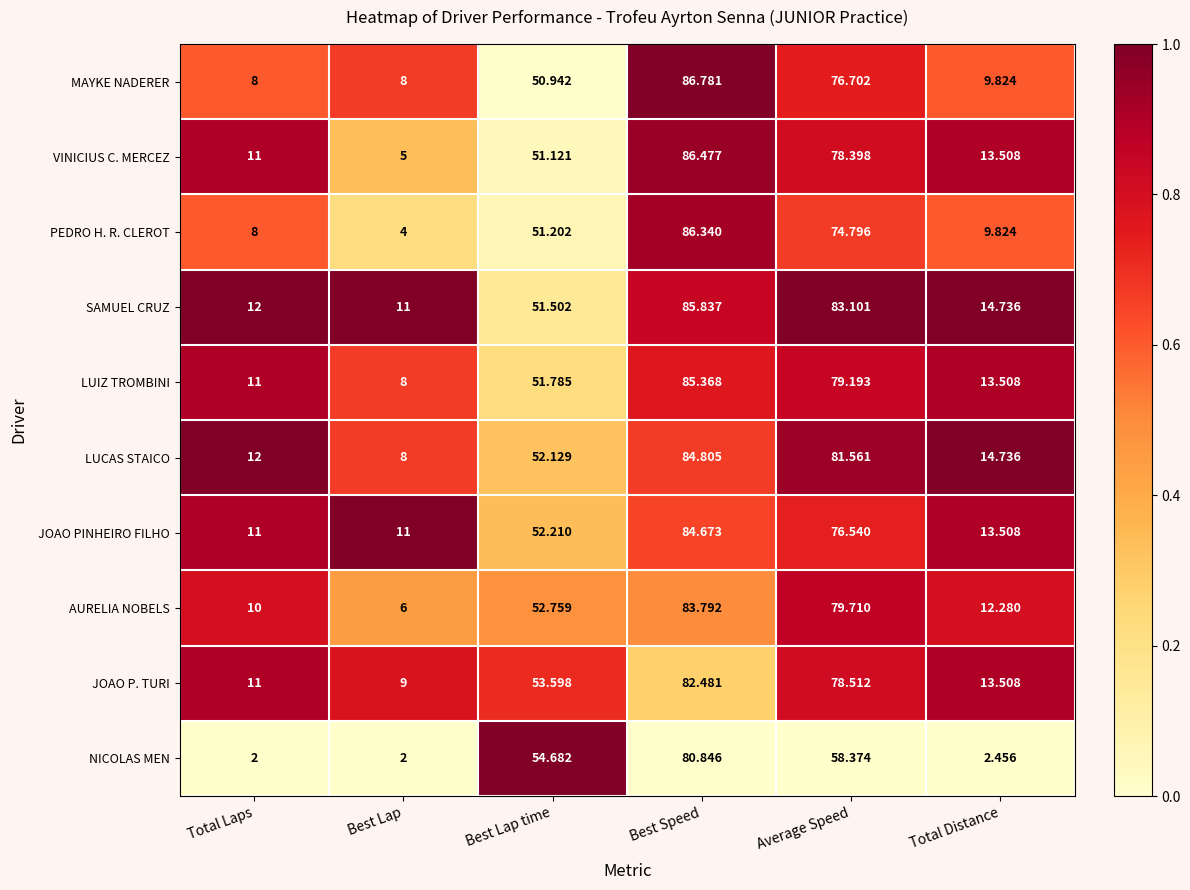

Between Best Lap time and Best Speed, which series saw the biggest shift?

MAYKE NADERER